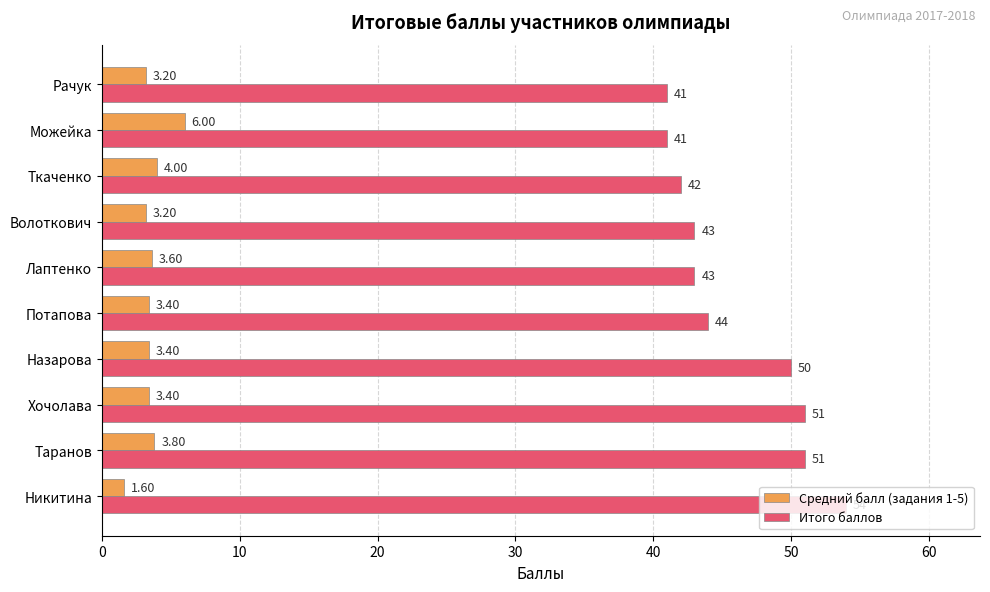

Rank the series by their average value, from lowest to highest.

Средний балл (задания 1-5), Итого баллов